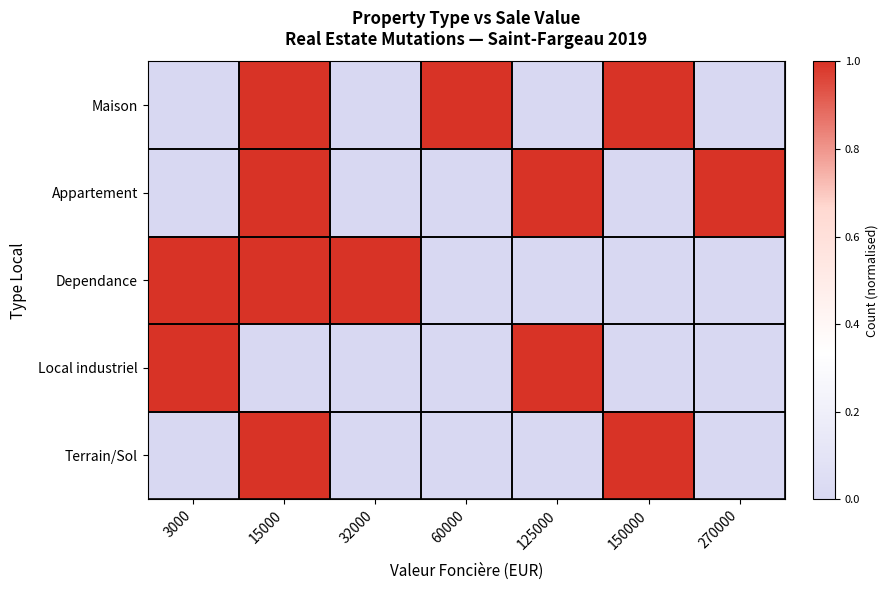

Which has a higher value, 125000 or 270000?

125000